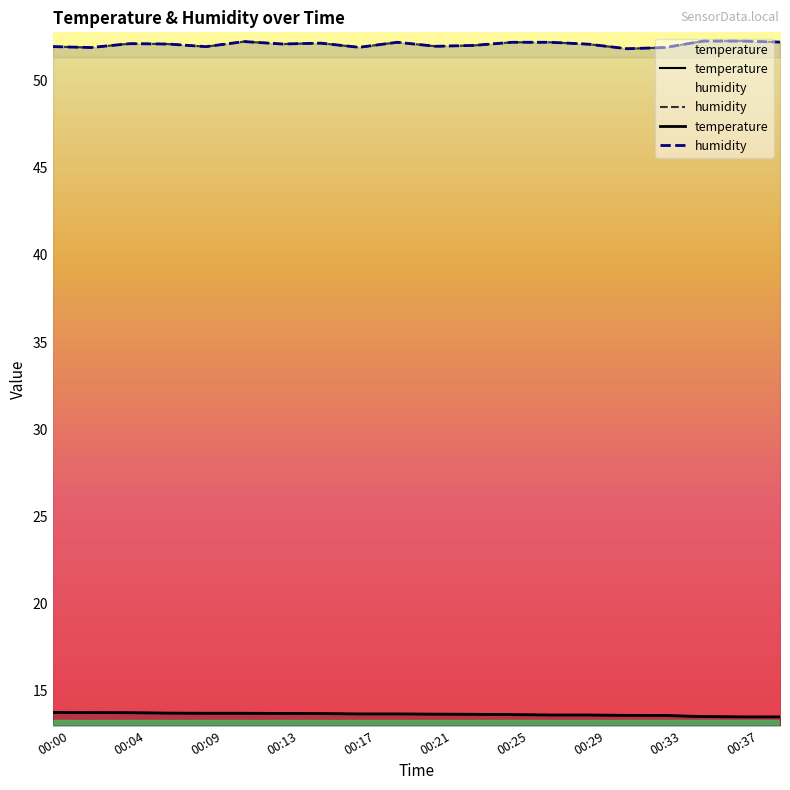

Which has a higher value, 00:29 or 00:11?

00:11